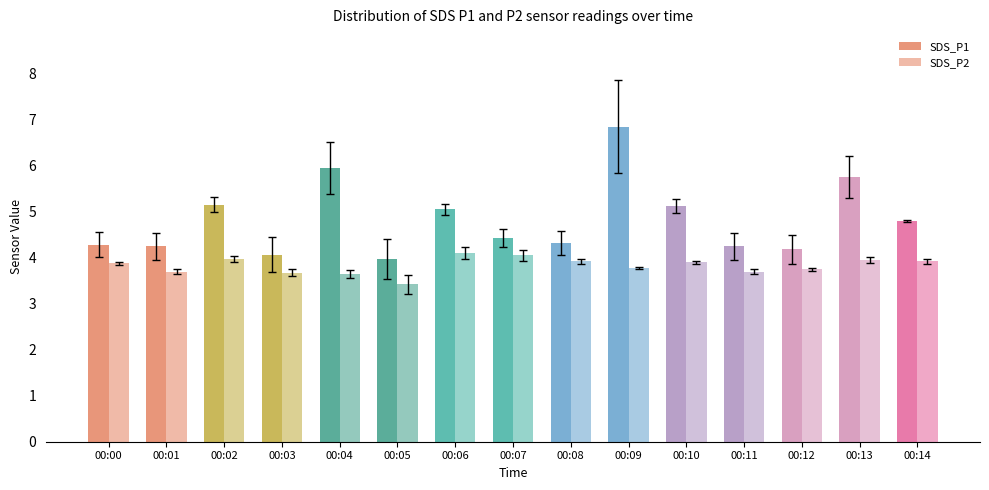

What is the difference between the second highest and minimum values in the SDS_P2 series?

0.6